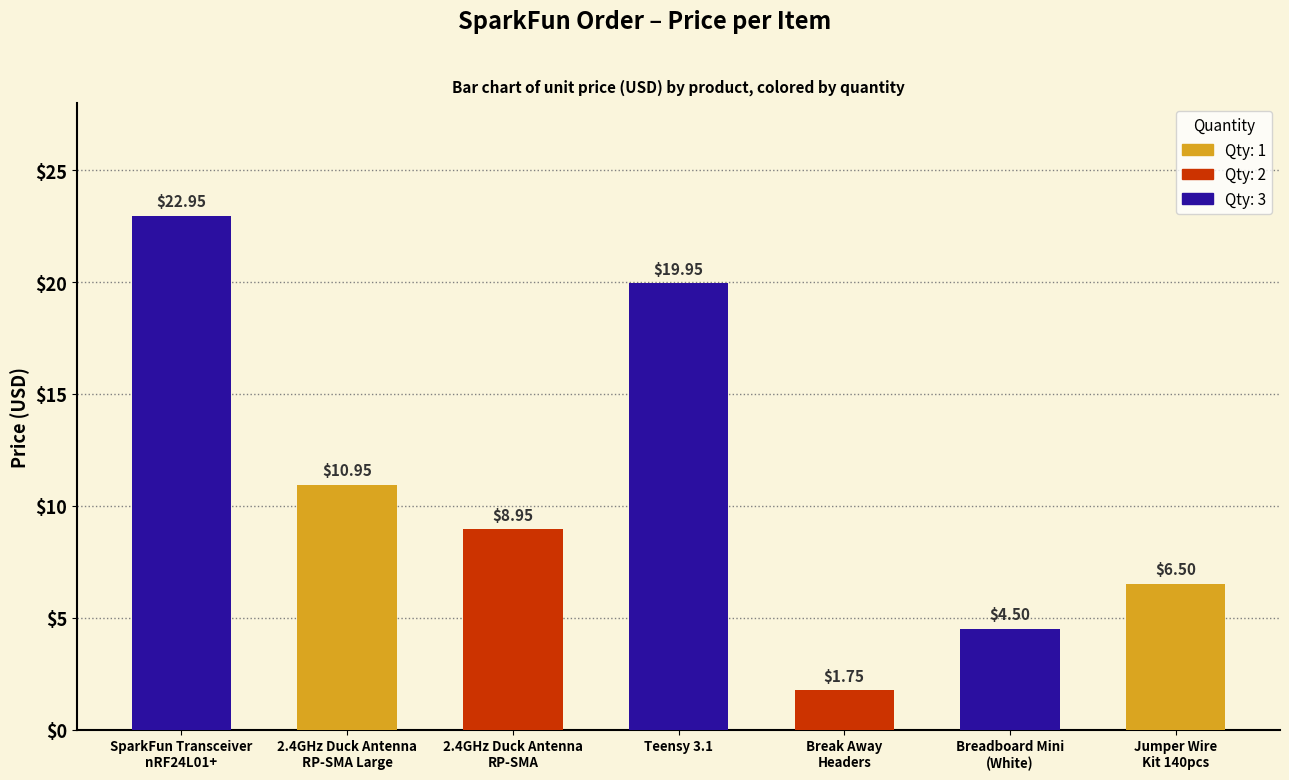

Where does the data first go above 8?

SparkFun Transceiver
nRF24L01+